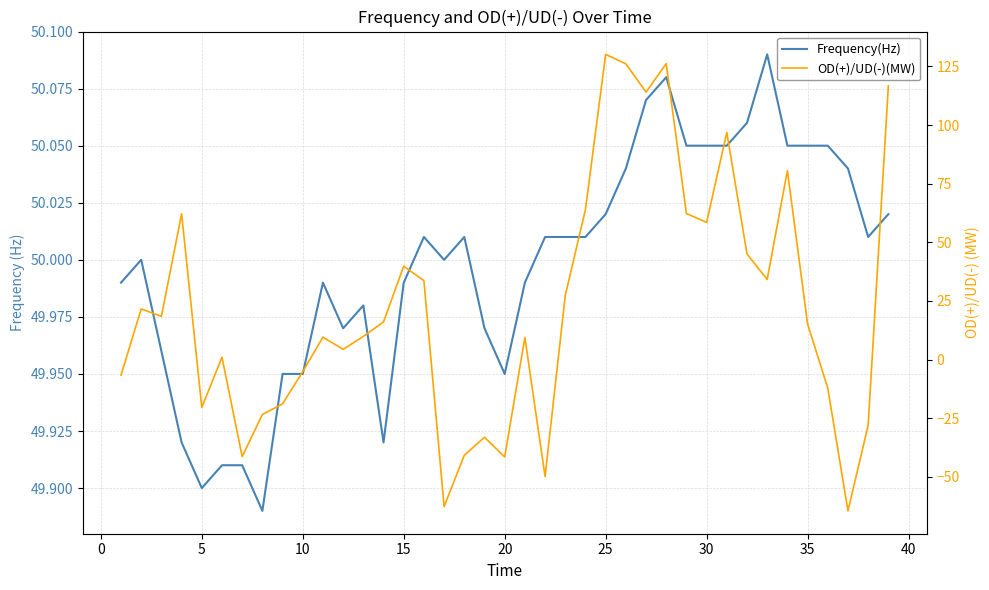

True or false: Frequency(Hz) has more than 2 interior local peaks.

True